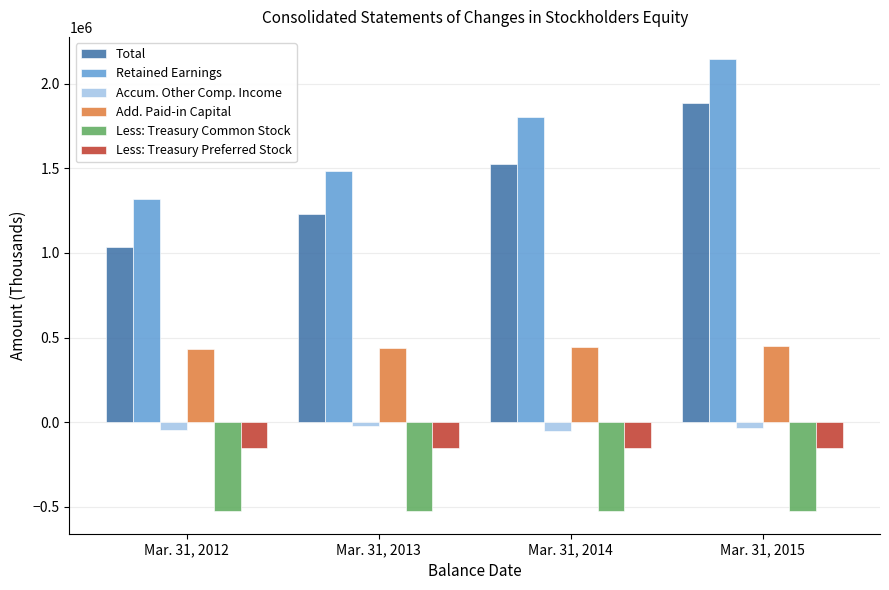

Does the chart contain stacked bars?

No